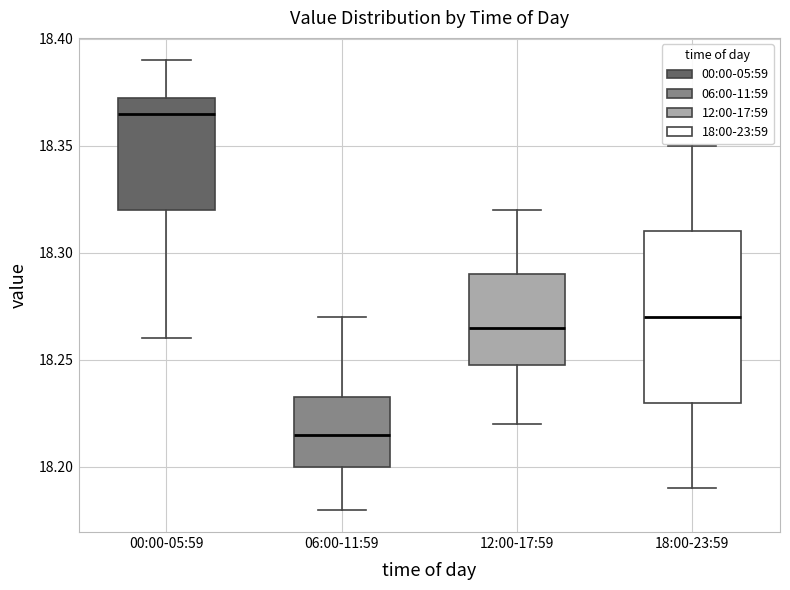

Comparing the boxes themselves (not the whiskers), which one is the tallest?

18:00-23:59